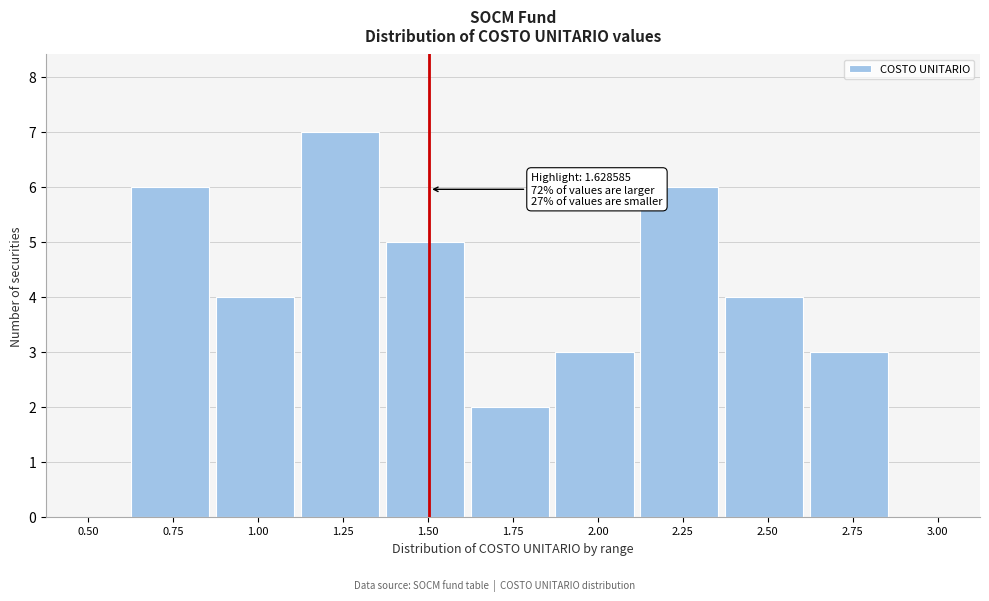

Reading left to right, list all the values displayed in this chart.

0.50=0	0.75=6	1.00=4	1.25=7	1.50=5	1.75=2	2.00=3	2.25=6	2.50=4	2.75=3	3.00=0